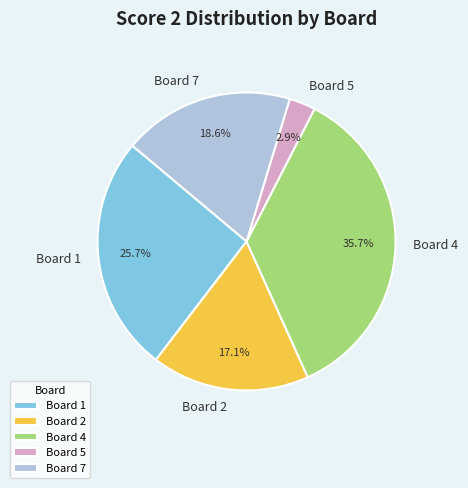

Is there a majority slice in this chart?

No